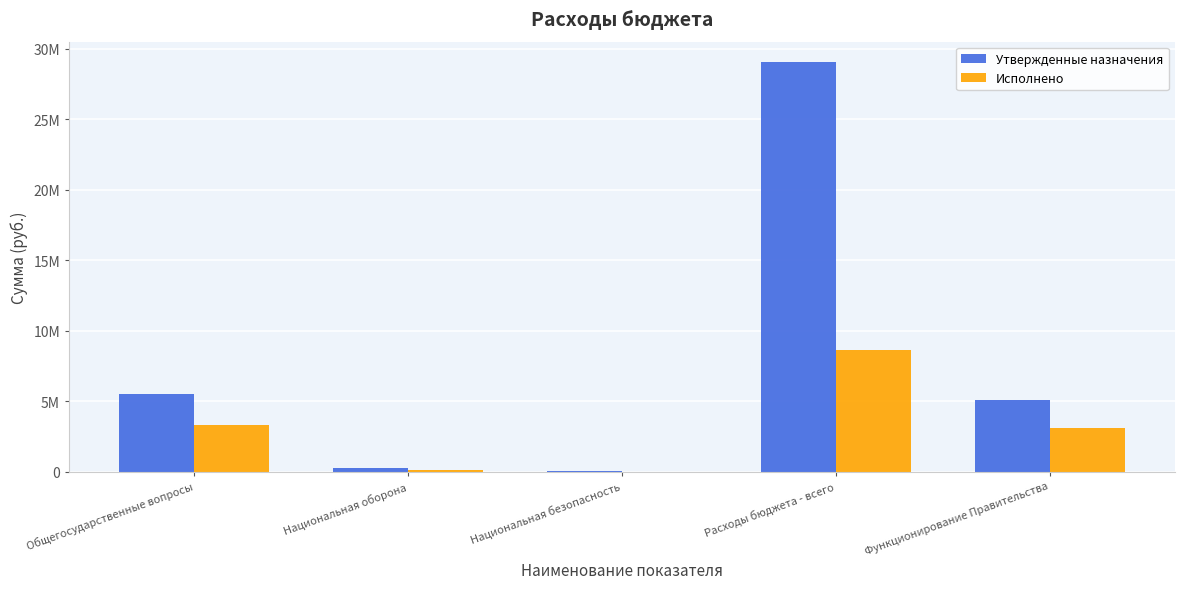

Which series has the largest total across all categories?

Утвержденные назначения